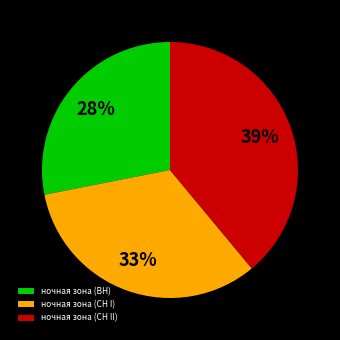

Rank the categories by value from highest to lowest.

ночная зона (СН II), ночная зона (СН I), ночная зона (ВН)